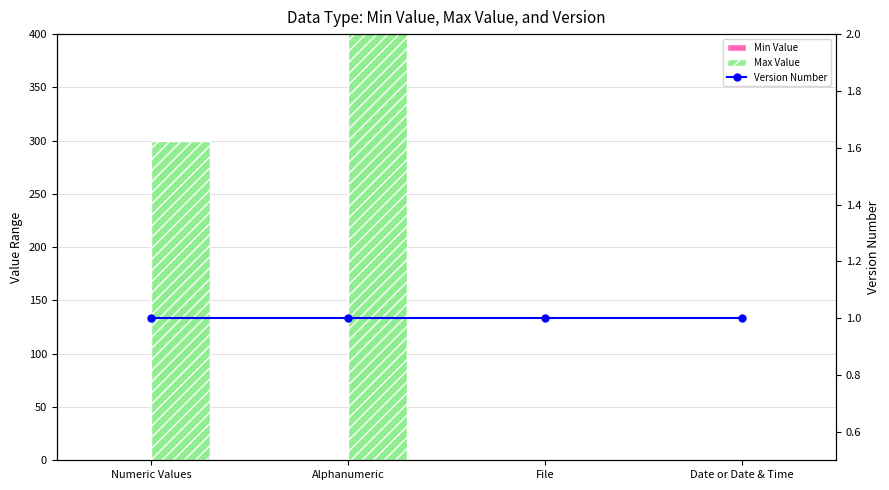

At how many categories does at least one series exceed 691?

1